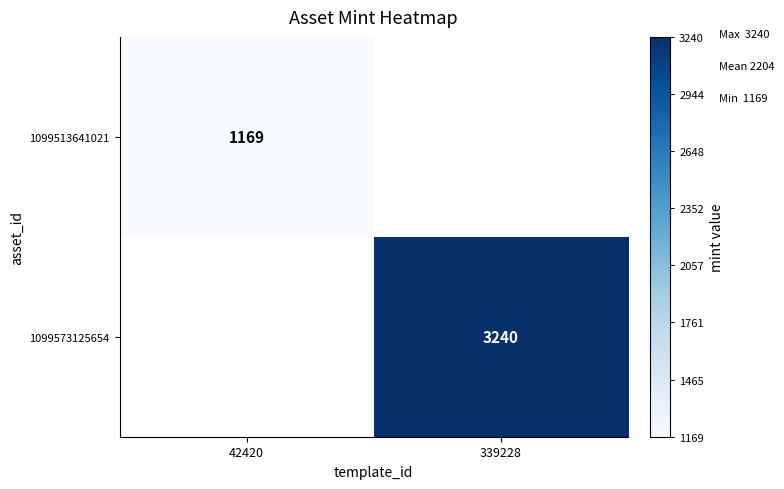

True or false: 1099513641021 has a value of 1169 at 42420.

True